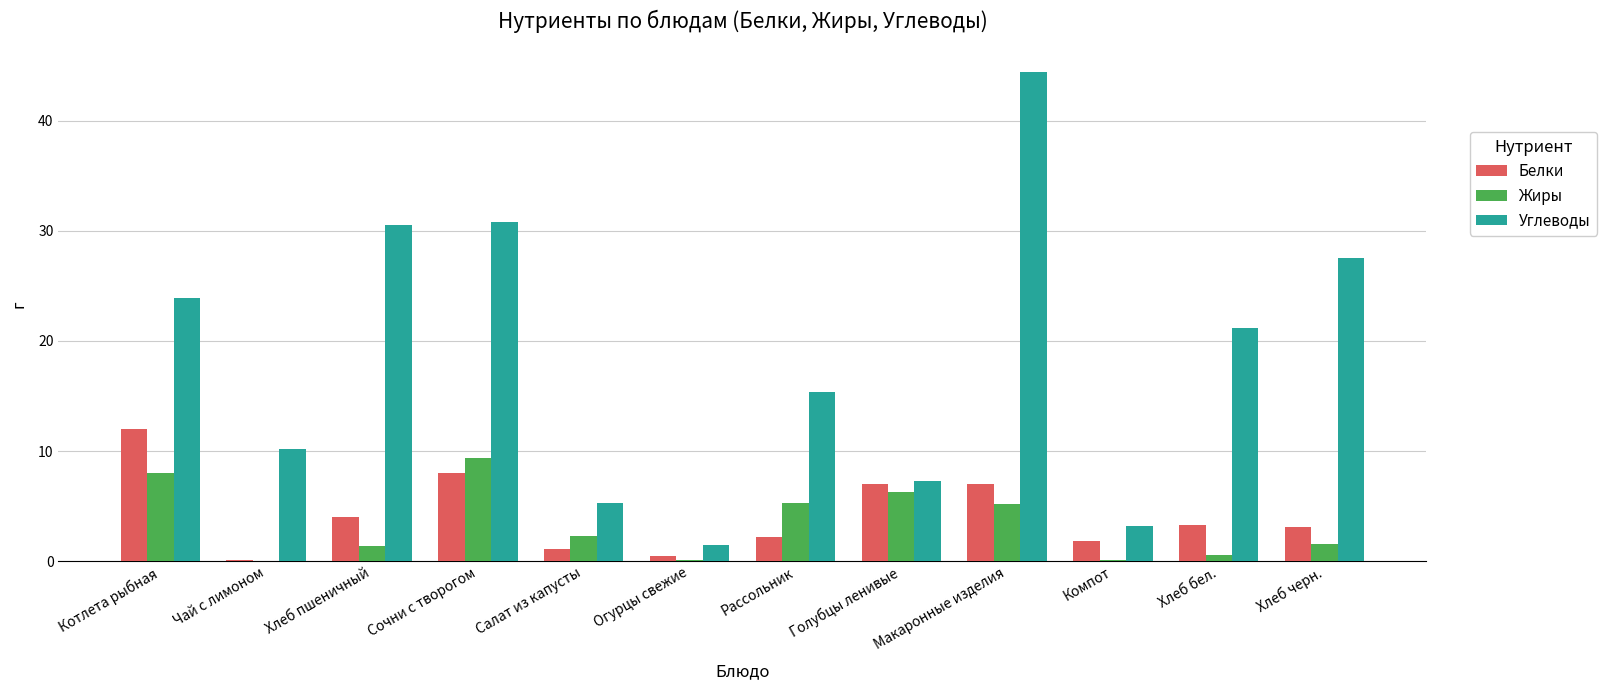

What is the approximate value of Белки at Голубцы ленивые?

7.0